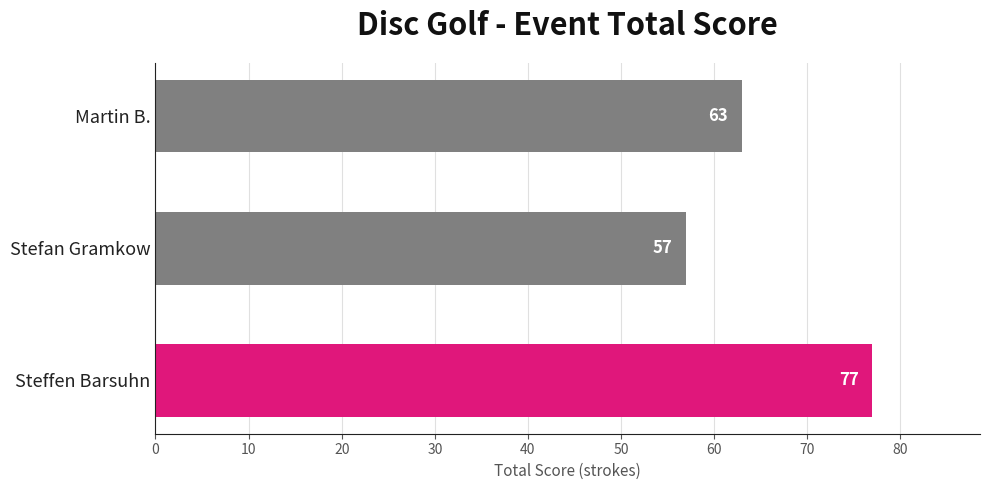

What is the greatest value displayed?

77